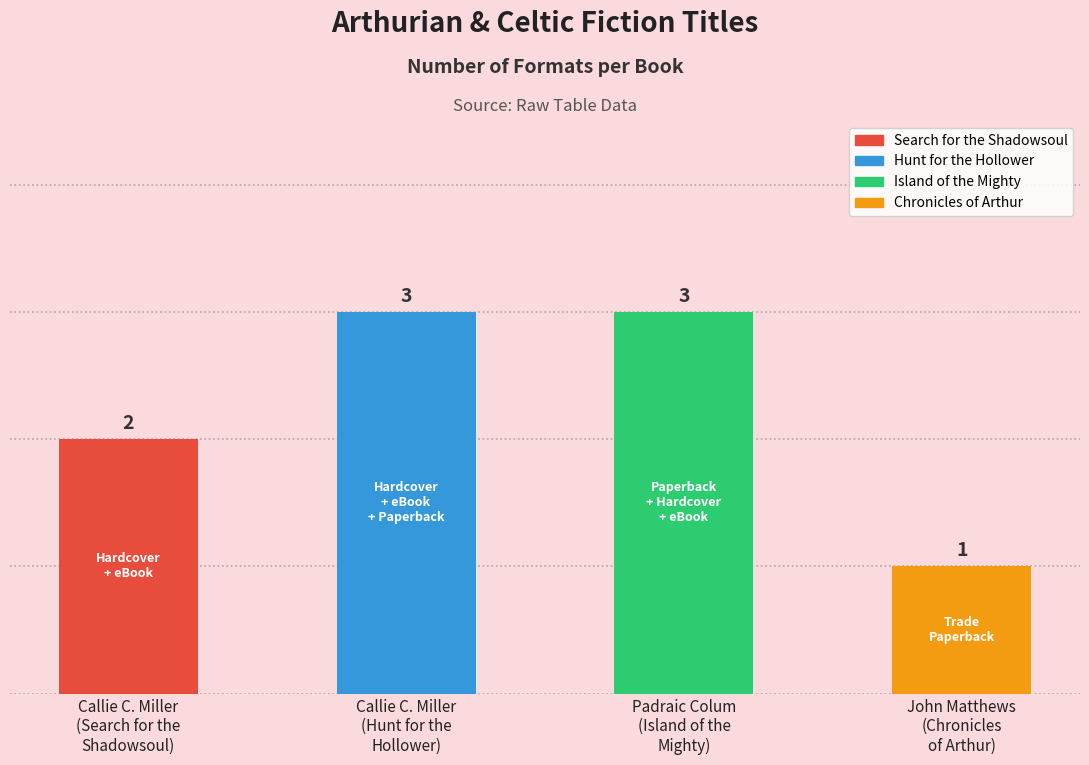

List the labels in order of value, smallest first.

John Matthews
(Chronicles
of Arthur), Callie C. Miller
(Search for the
Shadowsoul), Callie C. Miller
(Hunt for the
Hollower), Padraic Colum
(Island of the
Mighty)